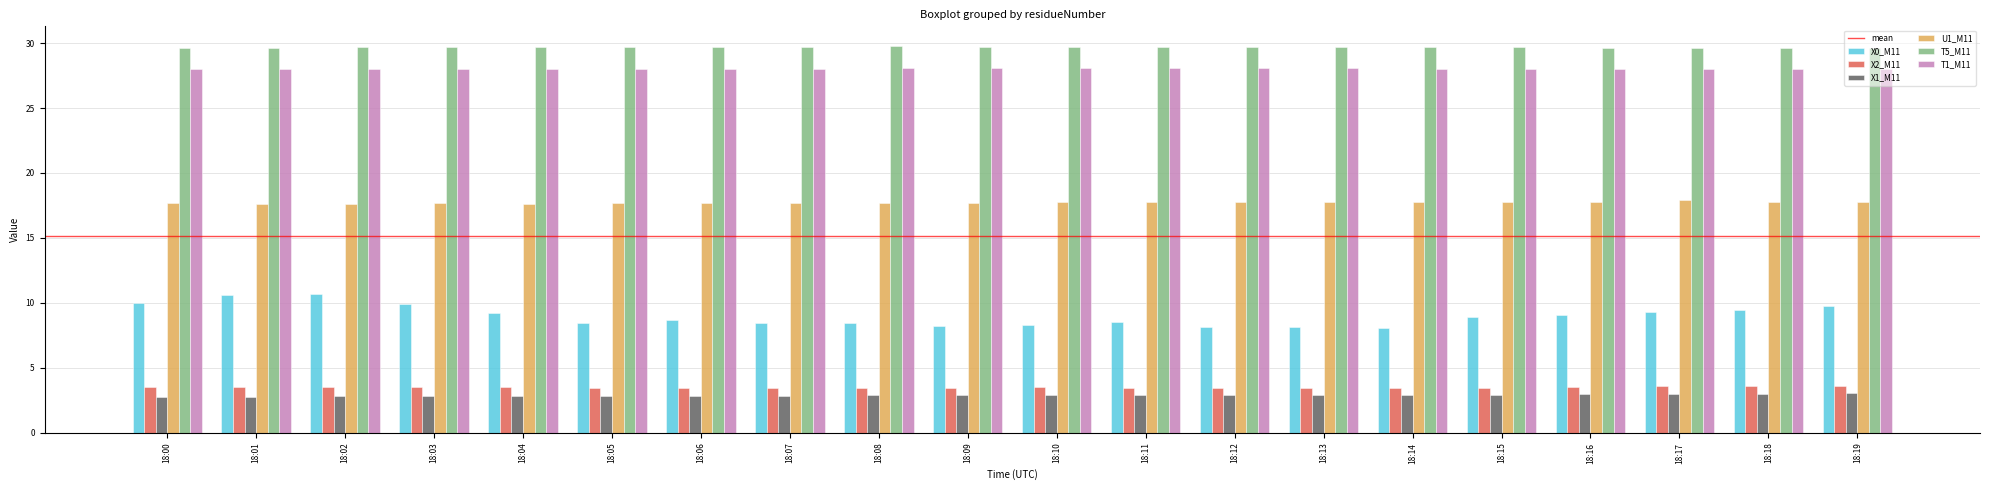

Which series has the widest spread of values?

X0_M11